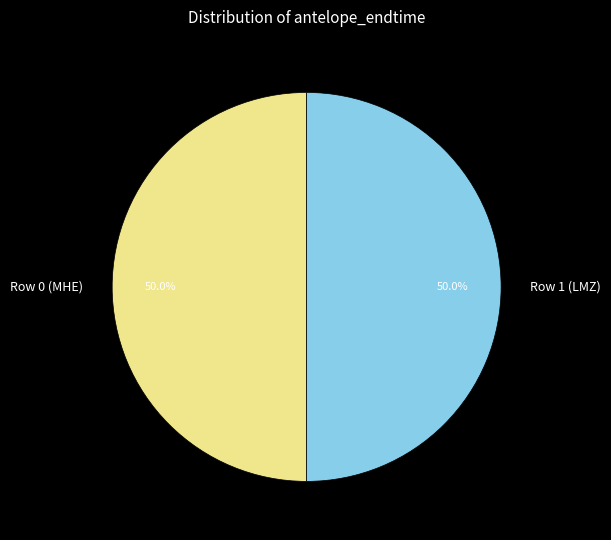

True or false: Row 0 (MHE) accounts for 50% of the total.

True